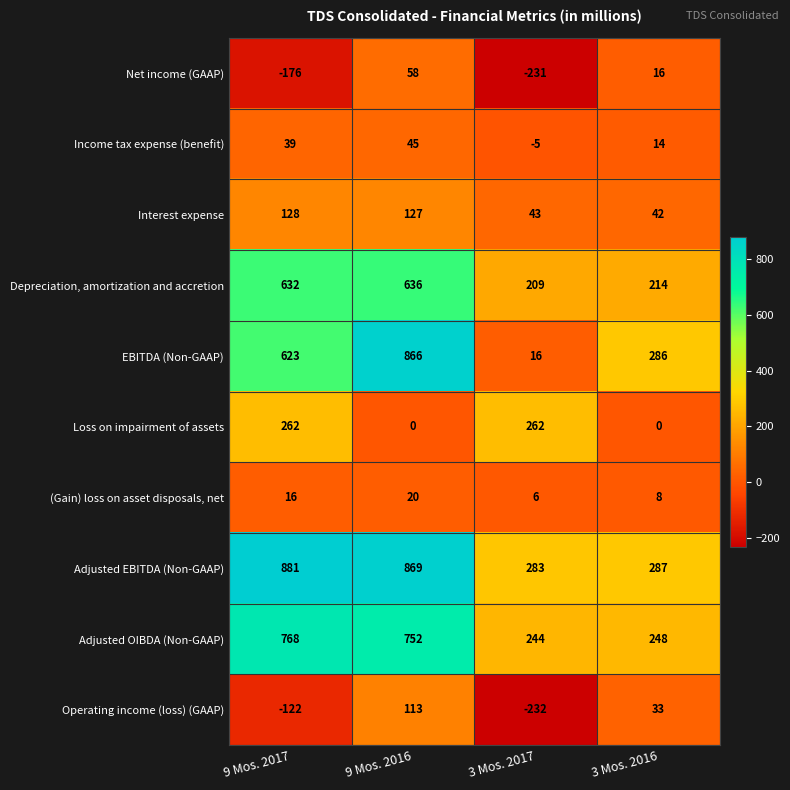

Which series changed the most between 9 Mos. 2017 and 9 Mos. 2016?

Loss on impairment of assets